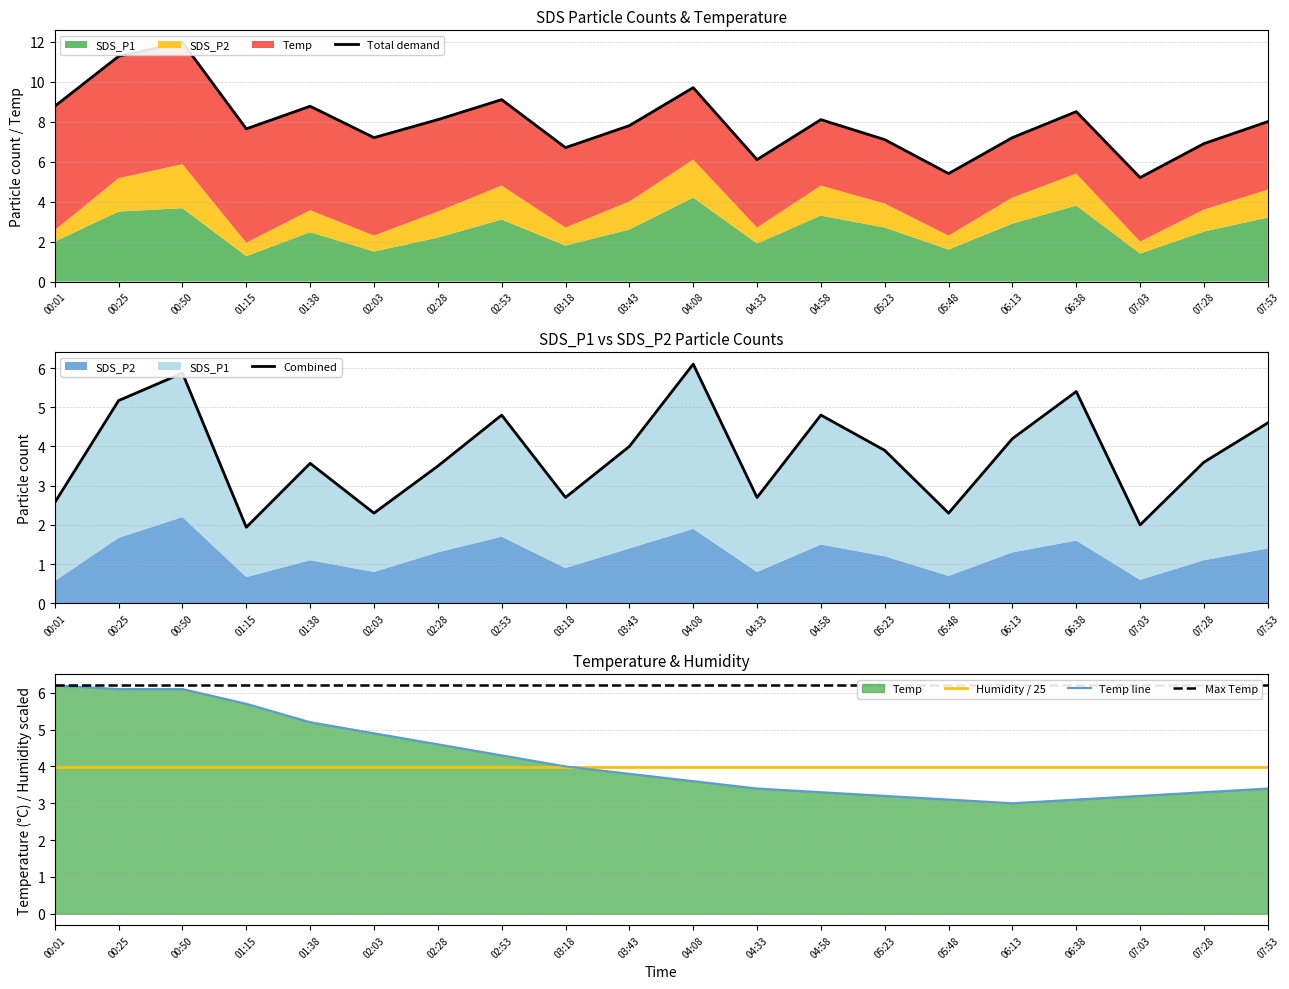

List the series in order of their overall mean, highest first.

Temp, SDS_P1